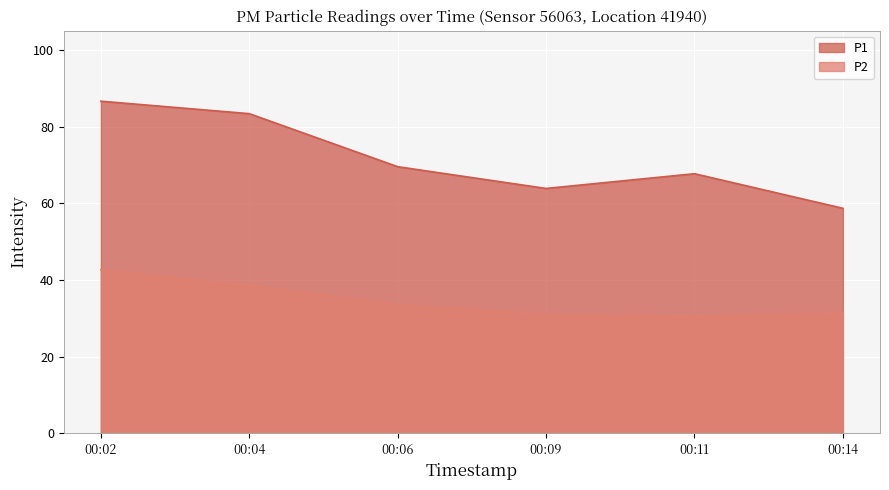

Is the value of P1 at 00:04 greater than the value of P2 at 00:14?

Yes